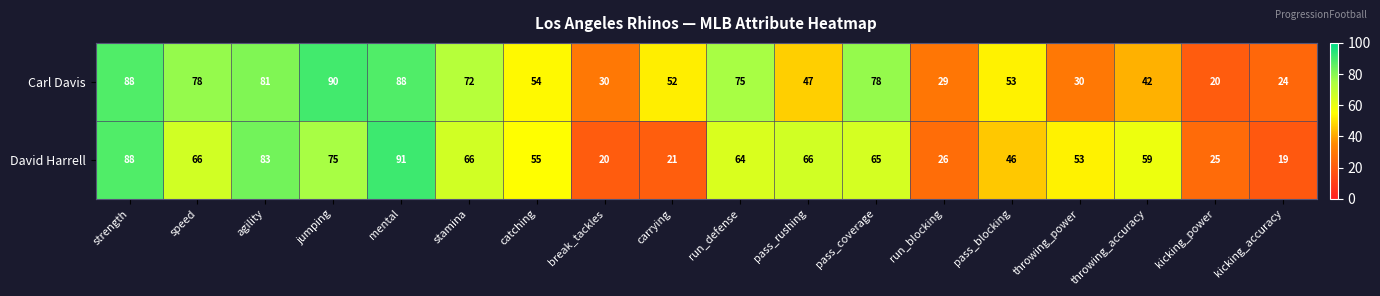

Count the number of data series in this chart.

2